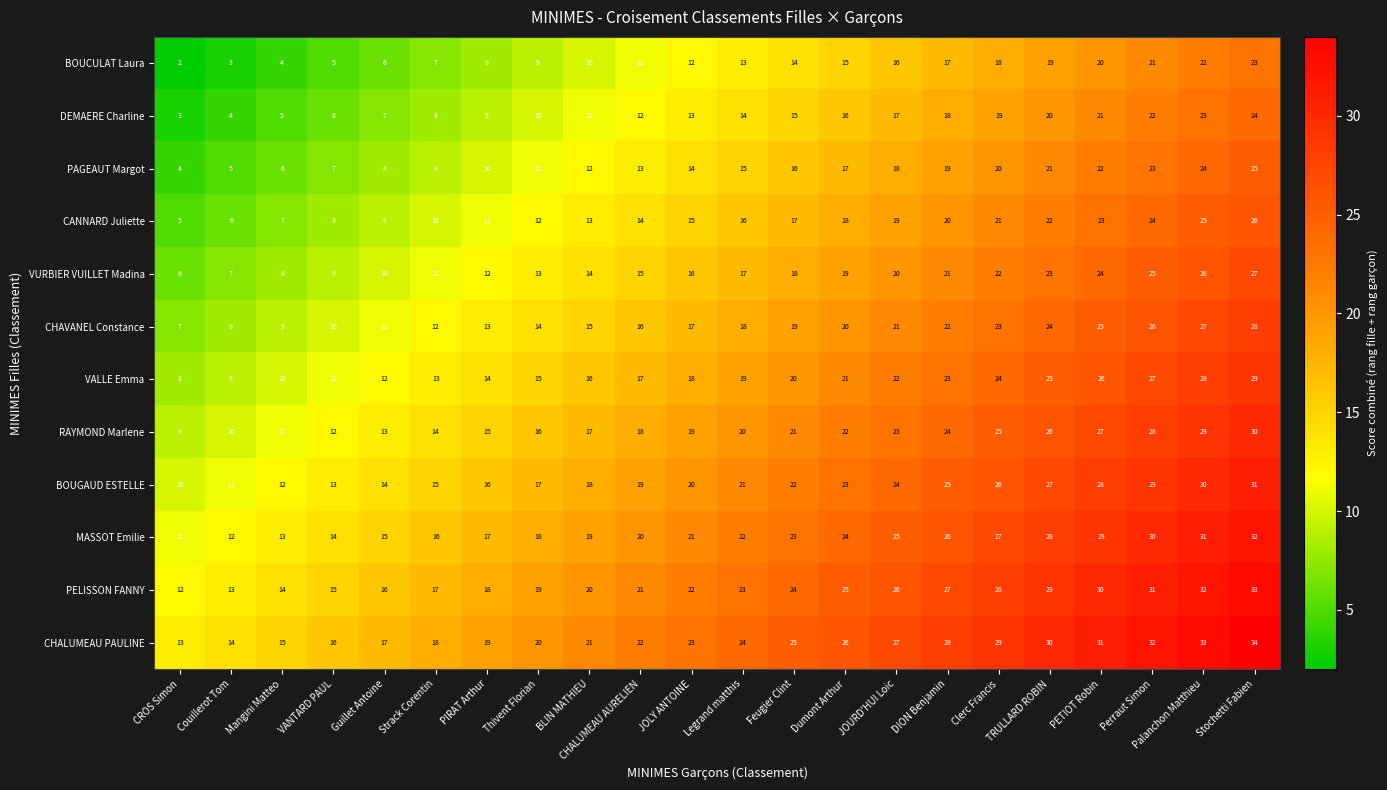

Where is PELISSON FANNY nearest to the value 22?

JOLY ANTOINE